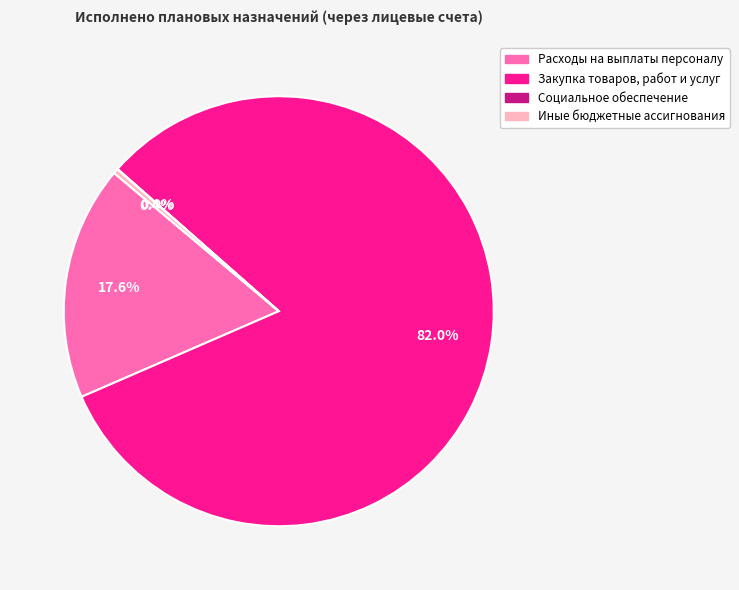

Which has a higher value, Расходы на выплаты персоналу or Иные бюджетные ассигнования?

Расходы на выплаты персоналу